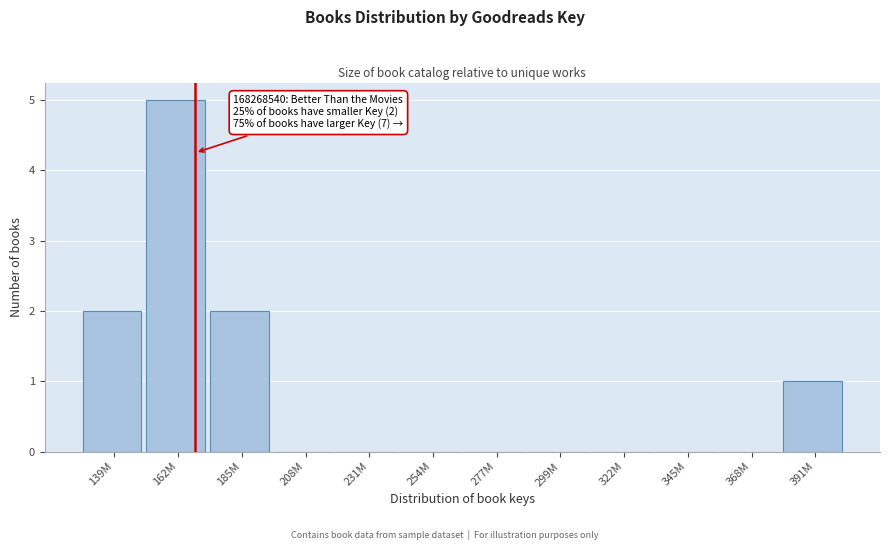

Reading left to right, what are all the values shown in this chart?

139M=2	162M=5	185M=2	208M=0	231M=0	254M=0	277M=0	299M=0	322M=0	345M=0	368M=0	391M=1